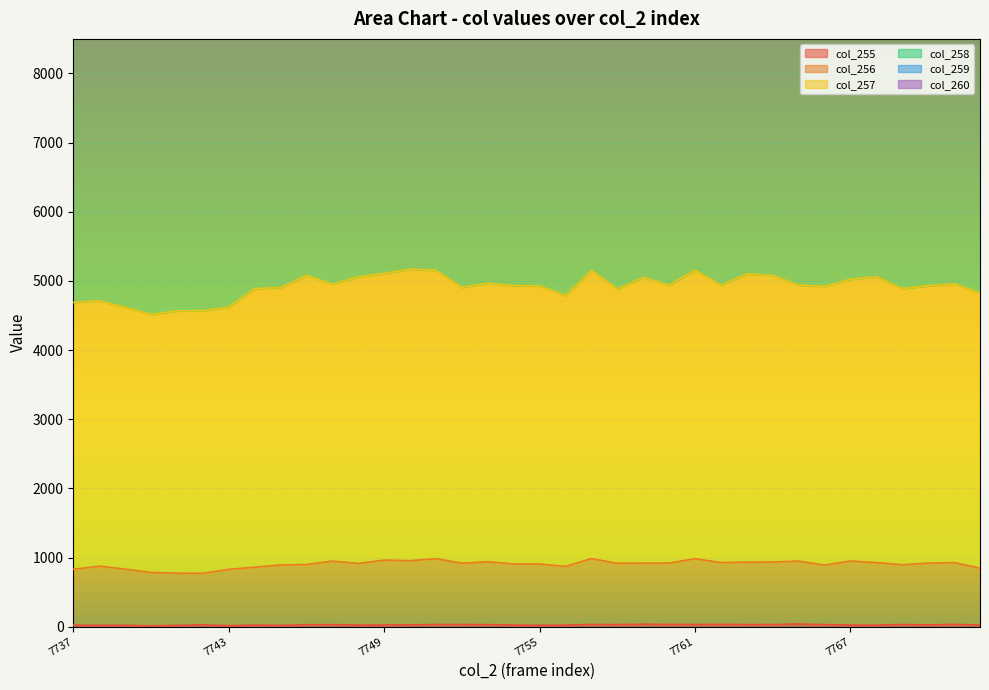

What is the difference between the highest and lowest values at 7747?

4925